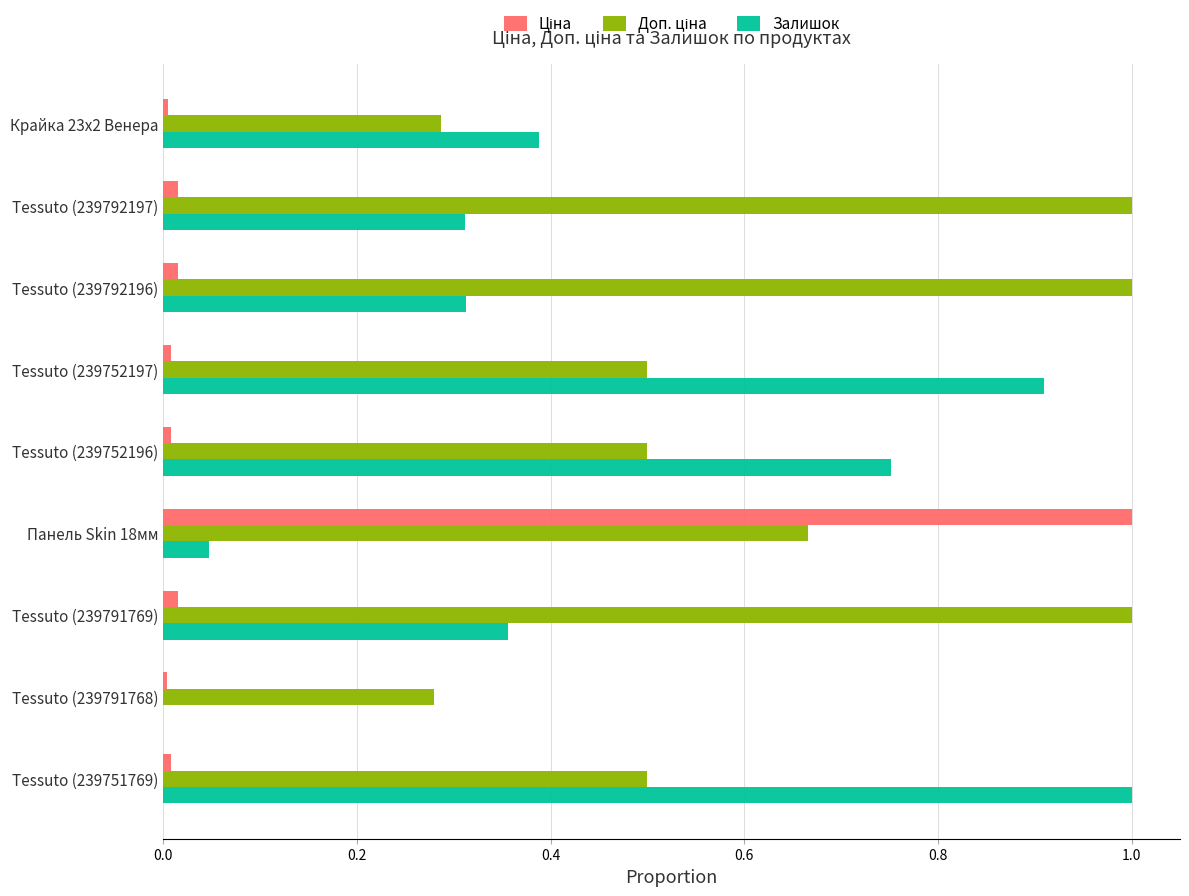

At which category is the sum across all series the highest?

Панель Skin 18мм